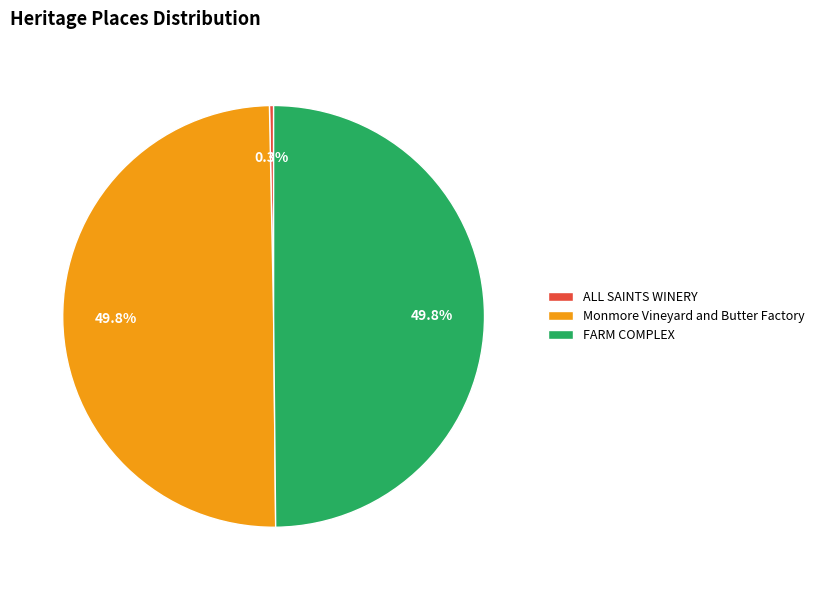

Count the number of slices in the pie.

3